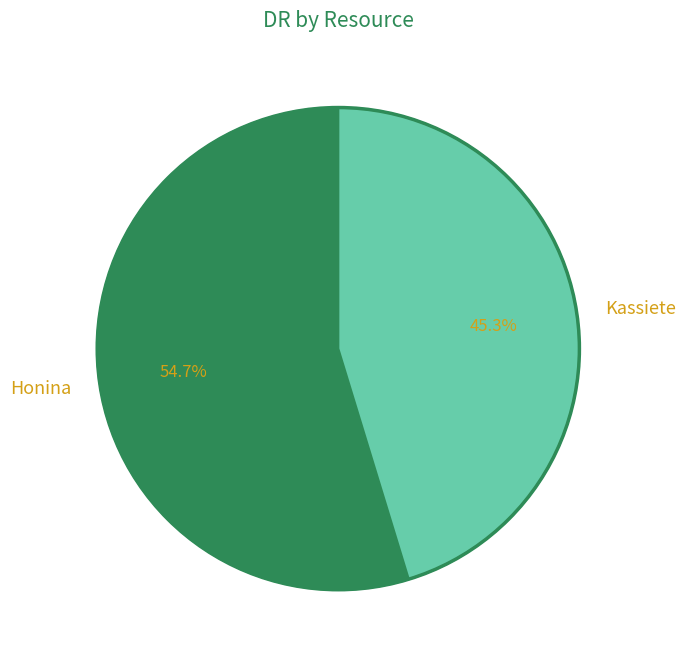

The Kassiete slice represents 55% of the pie. True or false?

False